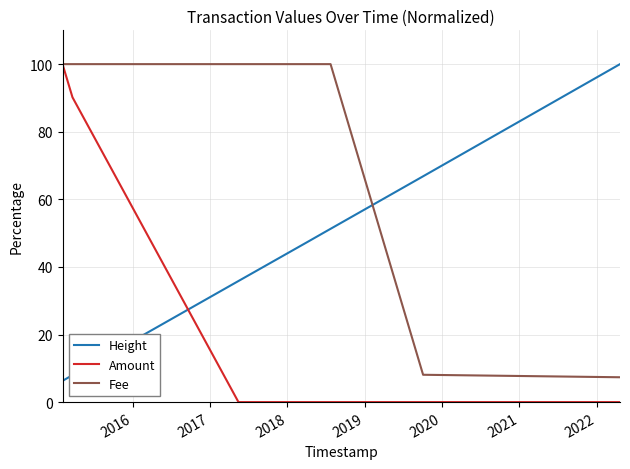

Which series has the widest spread of values?

Amount